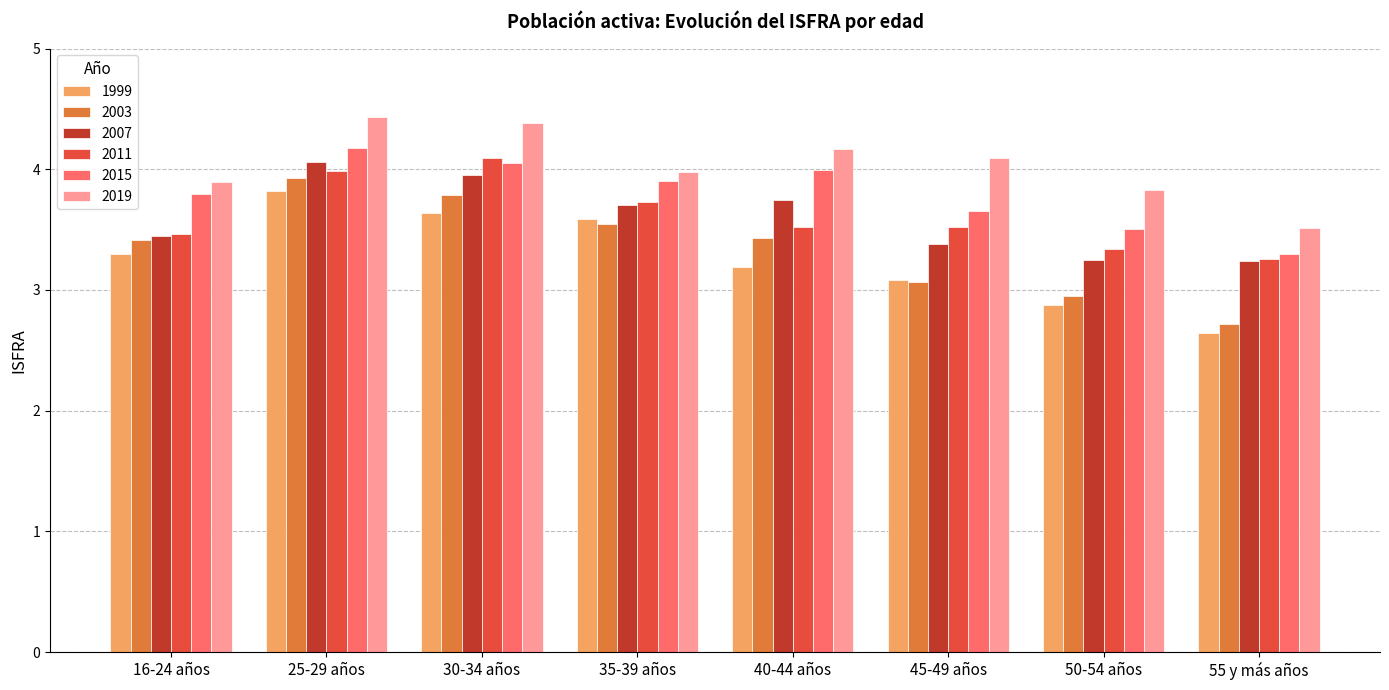

What is the label of the 2nd bar from the left?

25-29 años